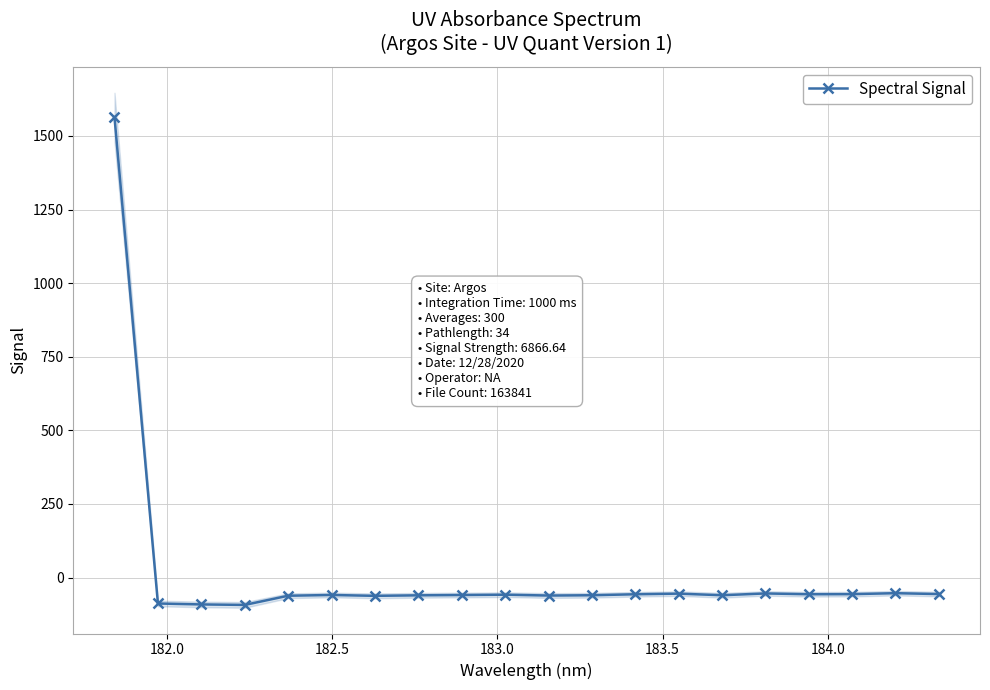

What is the value of the Spectral Signal point at the 17th from the left?

-56.6